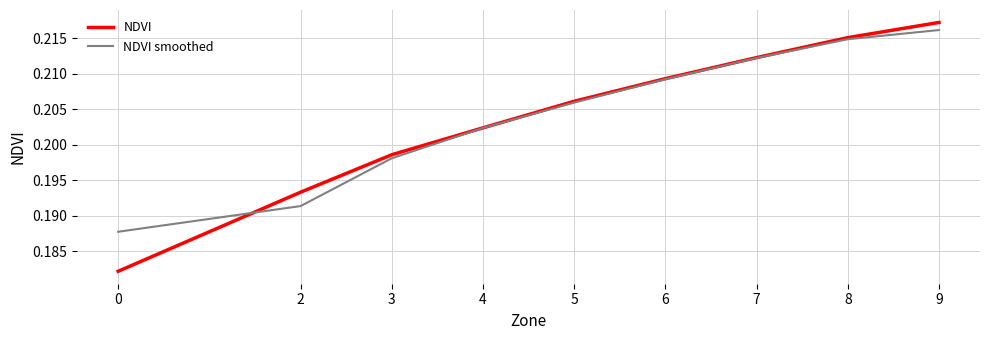

List the labels in order of NDVI value, smallest first.

0, 2, 3, 4, 5, 6, 7, 8, 9